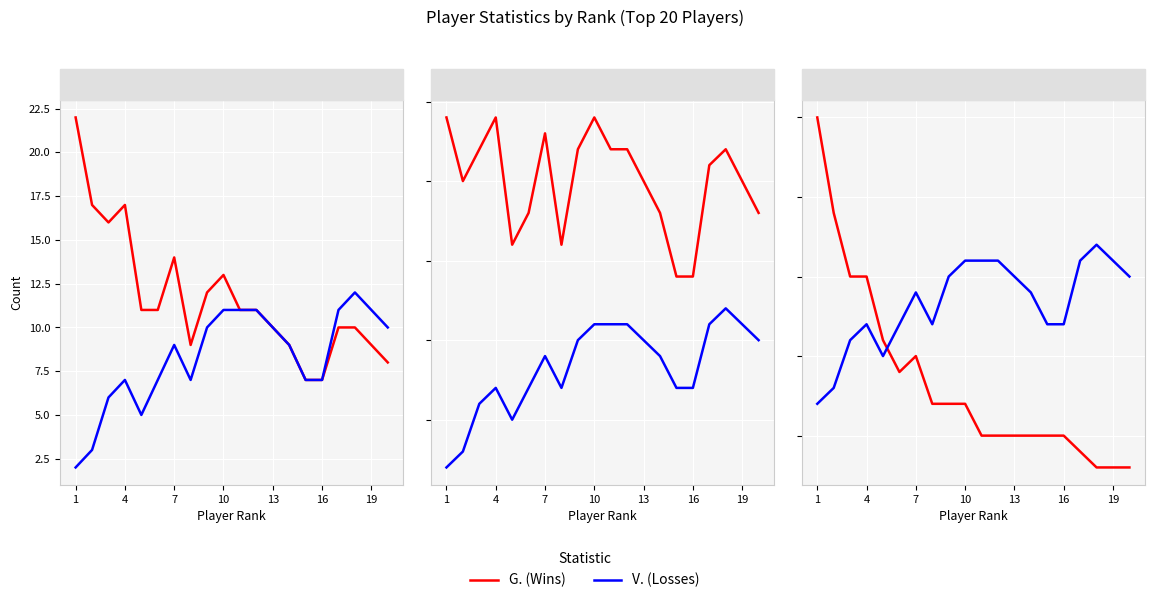

True or false: Gsp (Games) has more than 0 points higher than both neighbors.

True